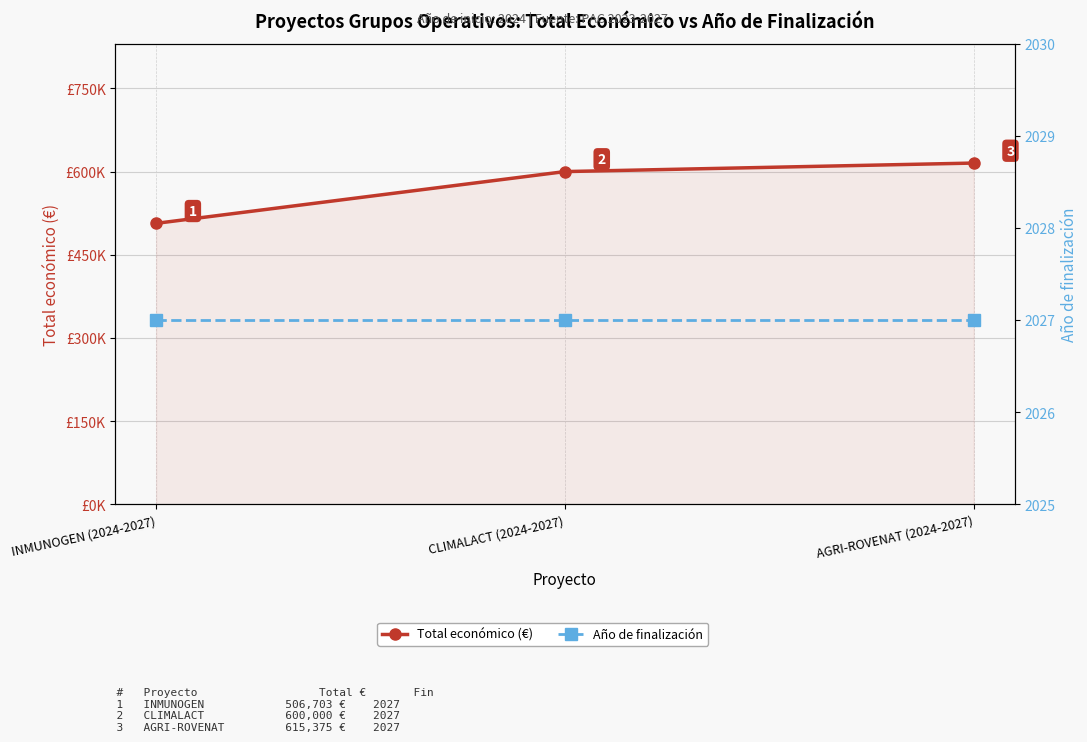

What are all the series names shown in the legend?

Total económico (€), Año de finalización